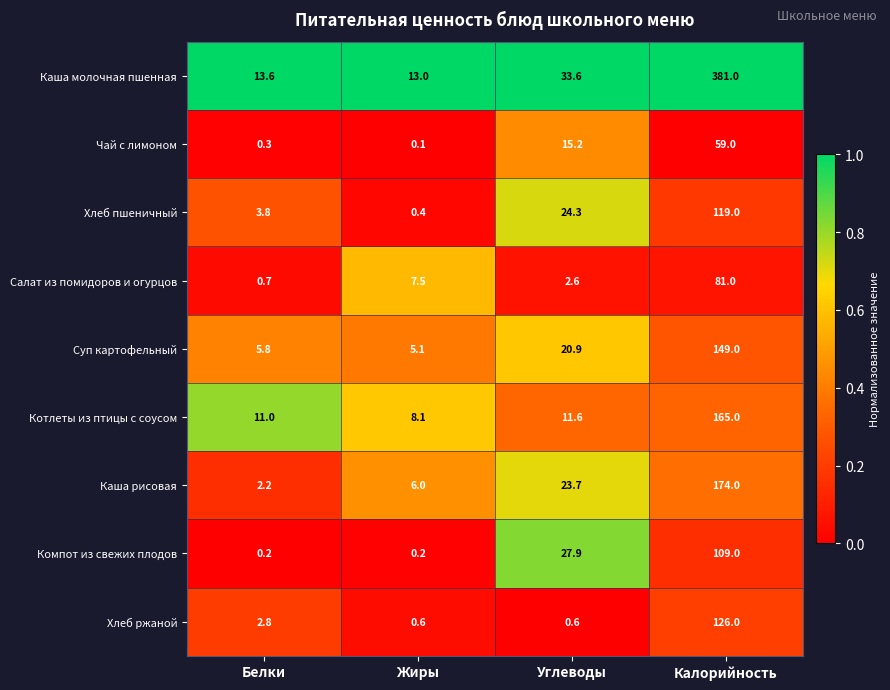

List the series in order of their peak value, highest first.

Каша молочная пшенная, Каша рисовая, Котлеты из птицы с соусом, Суп картофельный, Хлеб ржаной, Хлеб пшеничный, Компот из свежих плодов, Салат из помидоров и огурцов, Чай с лимоном